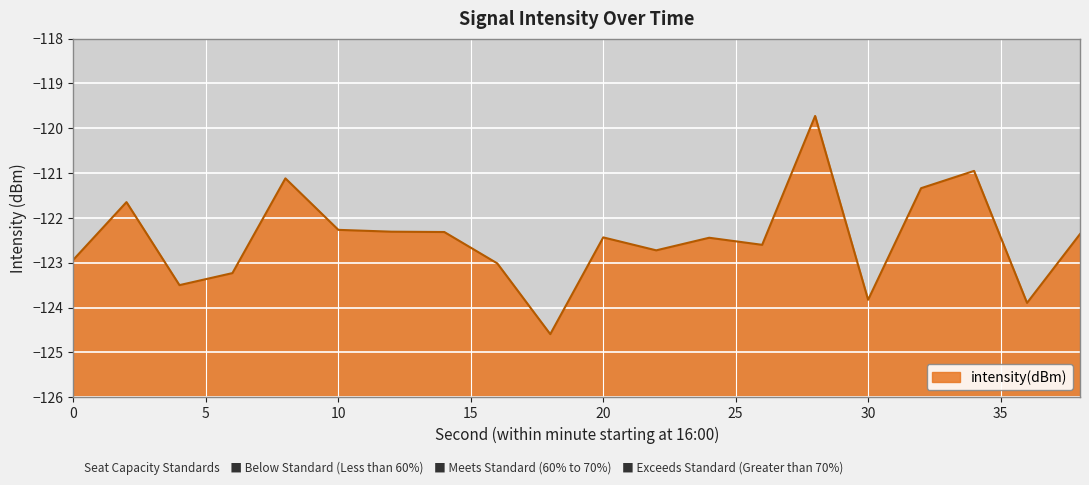

What is the change in value from 12 to 18?

-2.3